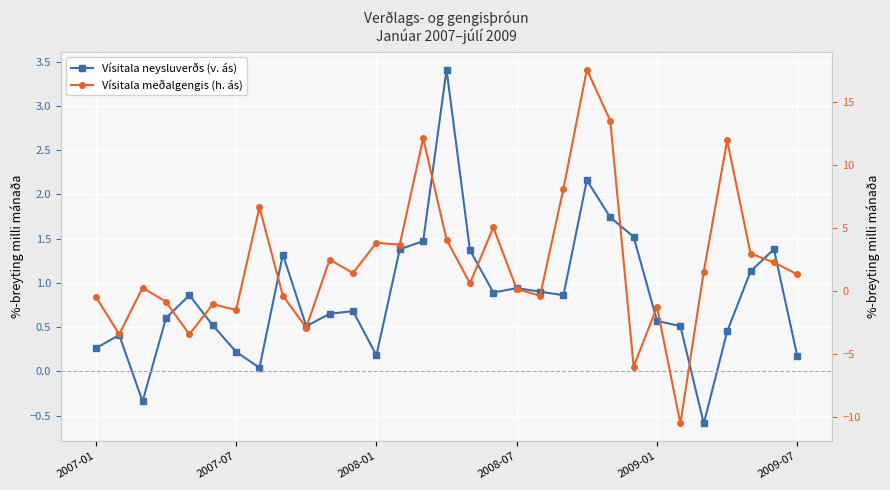

What is the total value across all series at 22?

15.3